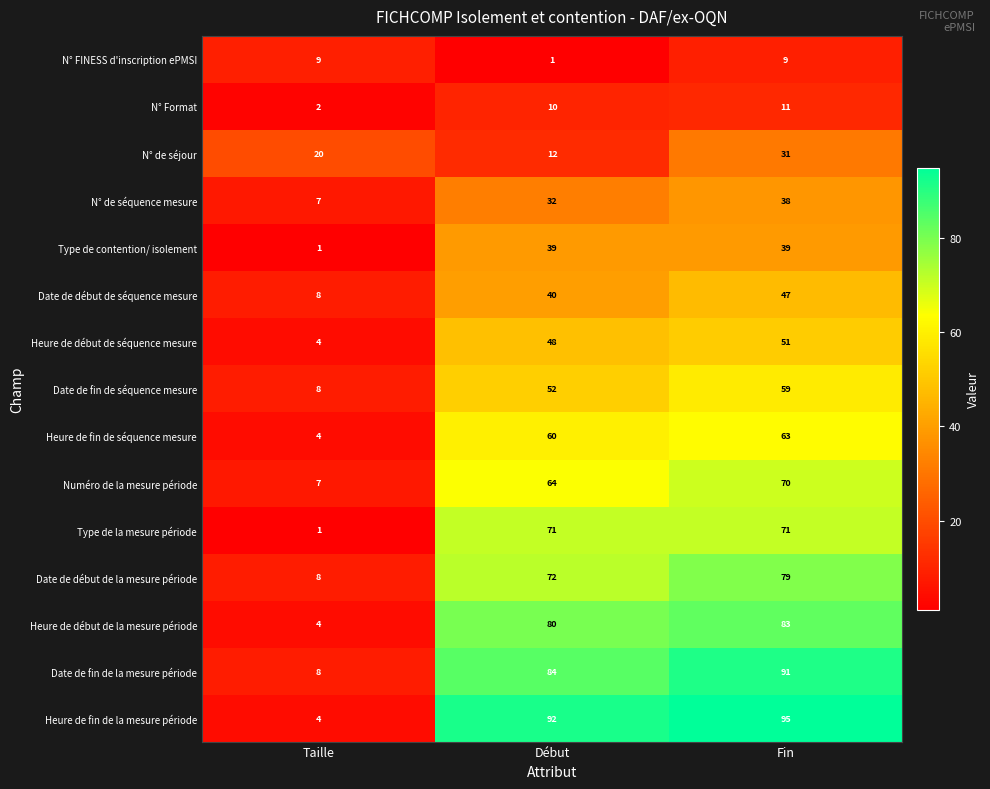

Is the value of N° Format at Fin greater than the value of Date de fin de séquence mesure at Début?

No